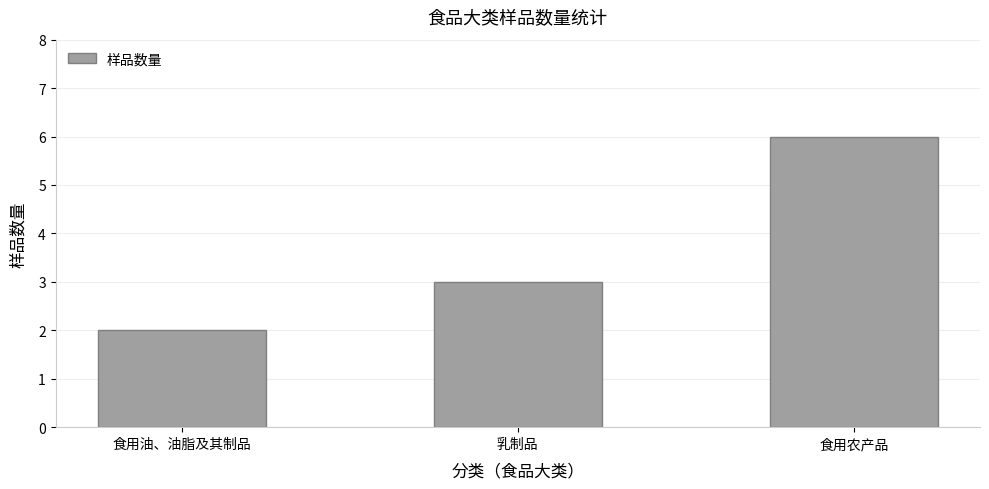

How many data points are less than 3?

1